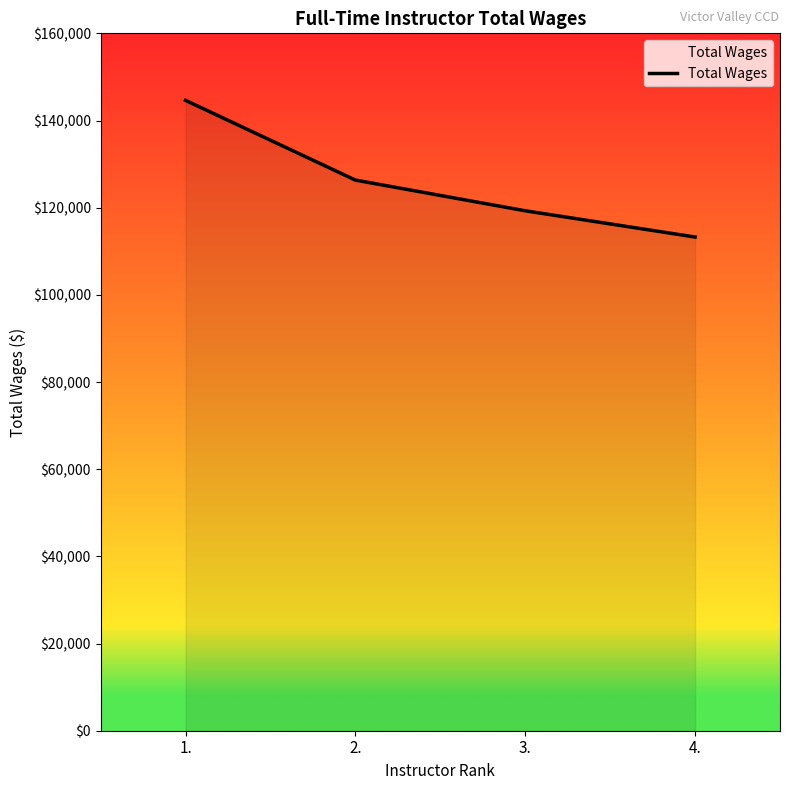

What is the ratio of the value at 1. to the value at 2.?

1.1